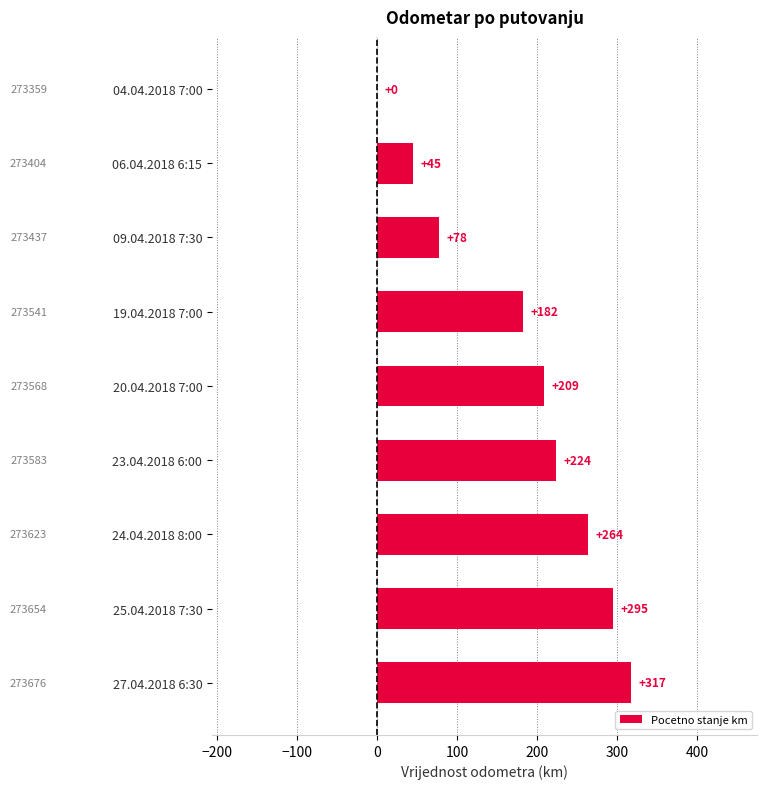

Reading bottom to top, transcribe all the data shown in this chart.

27.04.2018 6:30=317	25.04.2018 7:30=295	24.04.2018 8:00=264	23.04.2018 6:00=224	20.04.2018 7:00=209	19.04.2018 7:00=182	09.04.2018 7:30=78	06.04.2018 6:15=45	04.04.2018 7:00=0